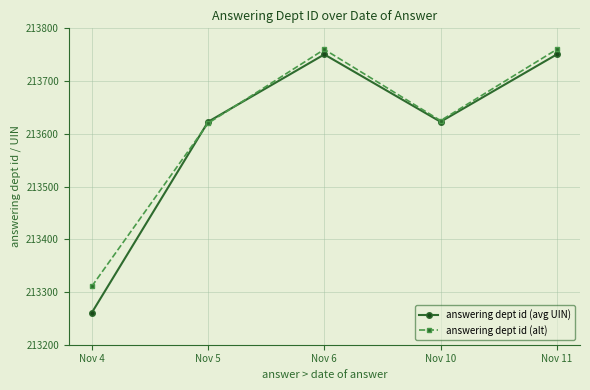

How many interior local valleys does the answering dept id (alt) series have?

1